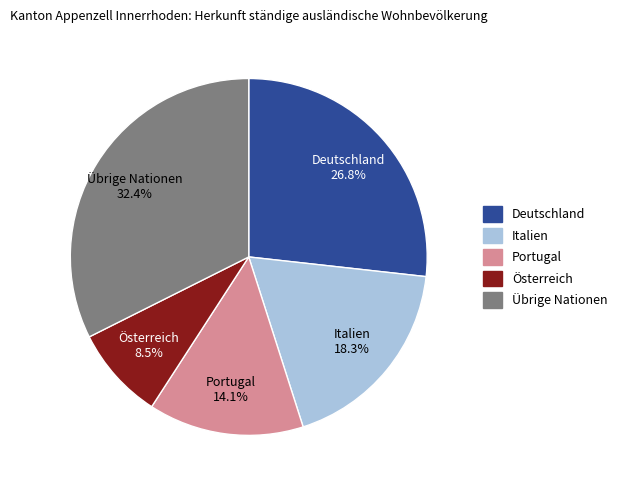

Which has a higher value, Österreich or Deutschland?

Deutschland